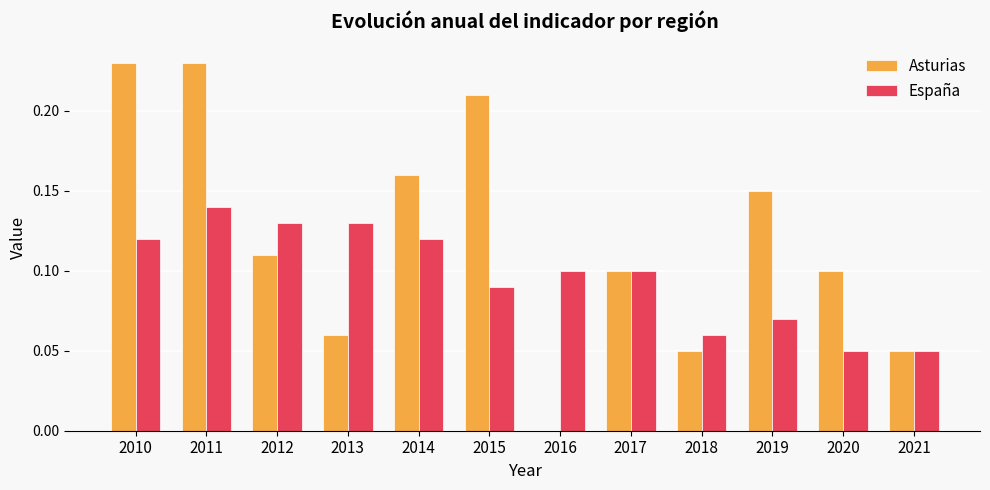

Which series changed the most between 2013 and 2020?

España